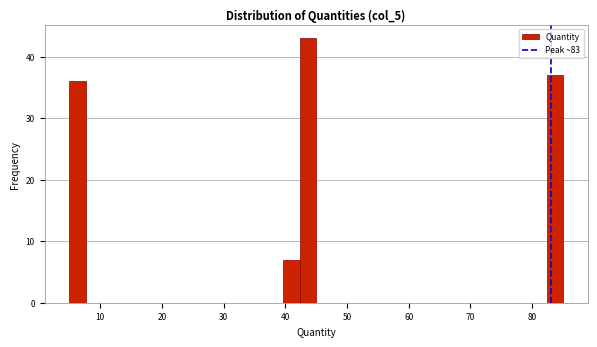

Read against the x-axis, roughly where is the centre of the tallest bar?

44